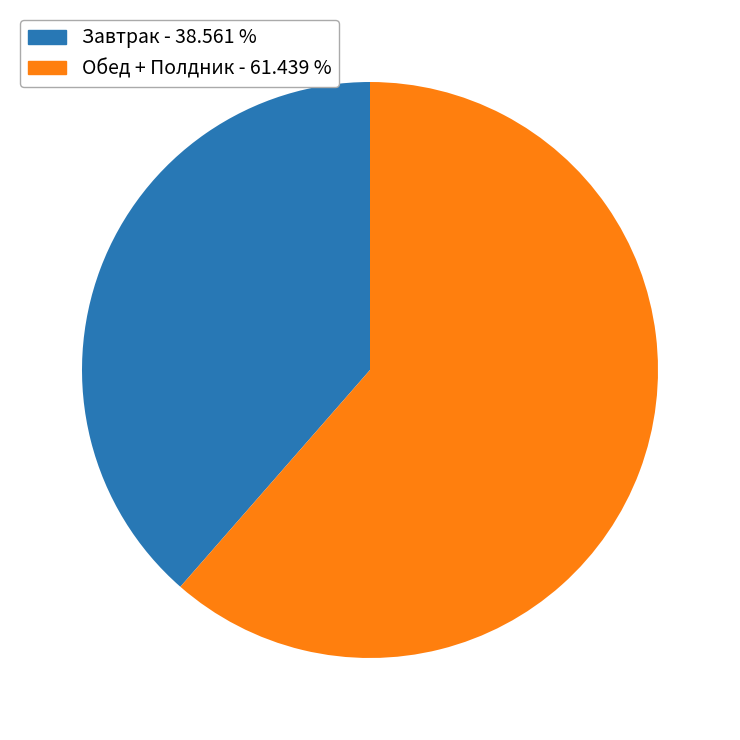

Does any single category account for the majority?

Yes